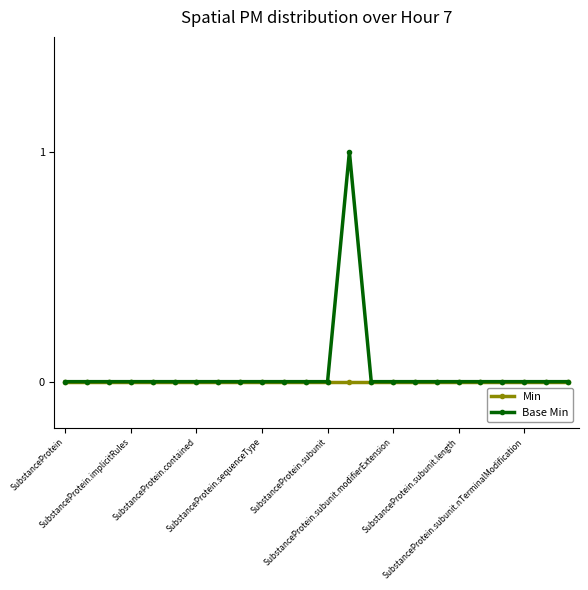

In Base Min, how many points are higher than both neighbors (excluding endpoints)?

1